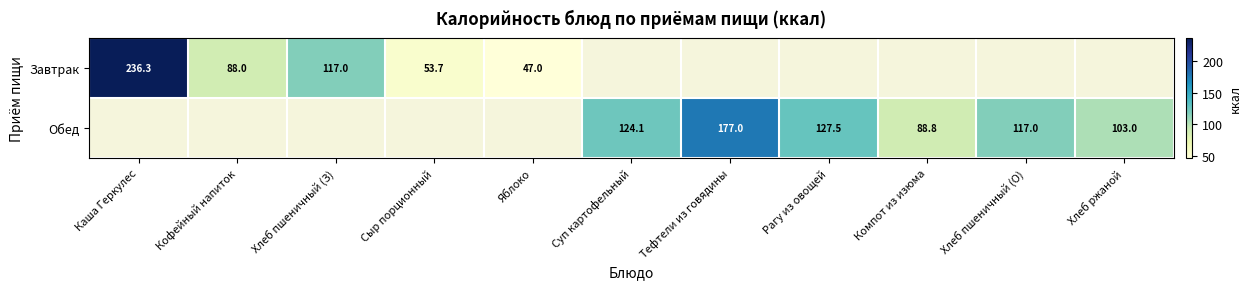

Which category has the highest value across all series?

Каша Геркулес